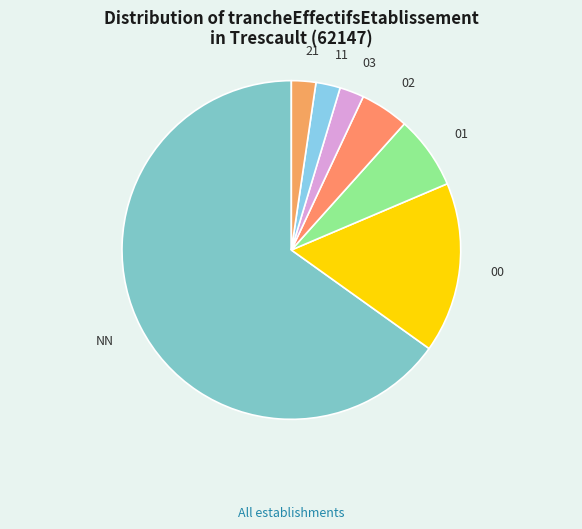

Between NN and 21, which is larger?

NN